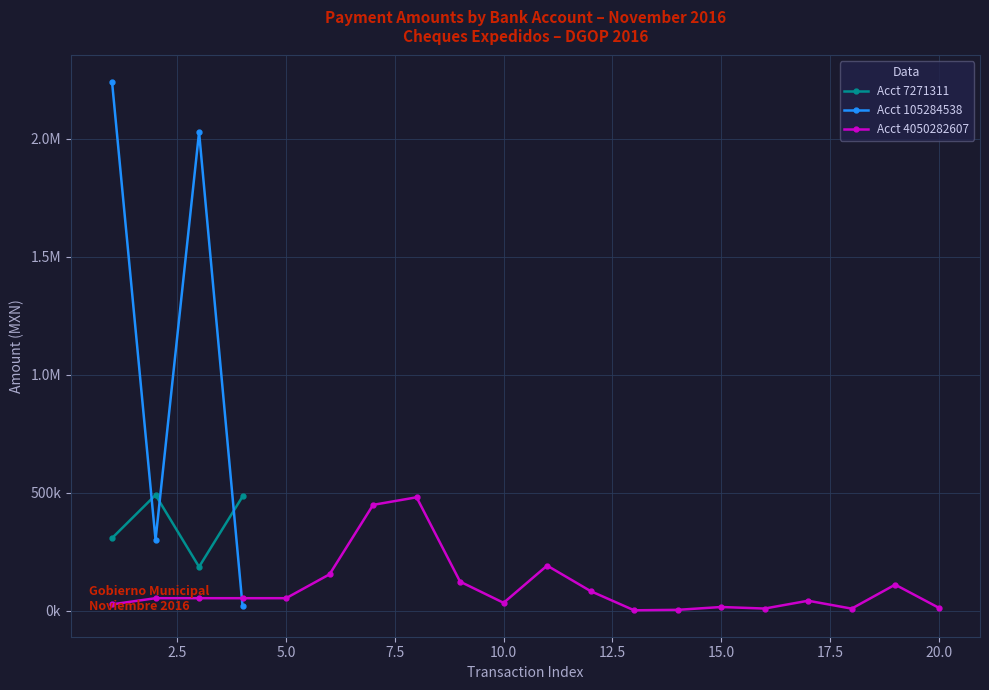

At how many categories does at least one series exceed 1070091?

2